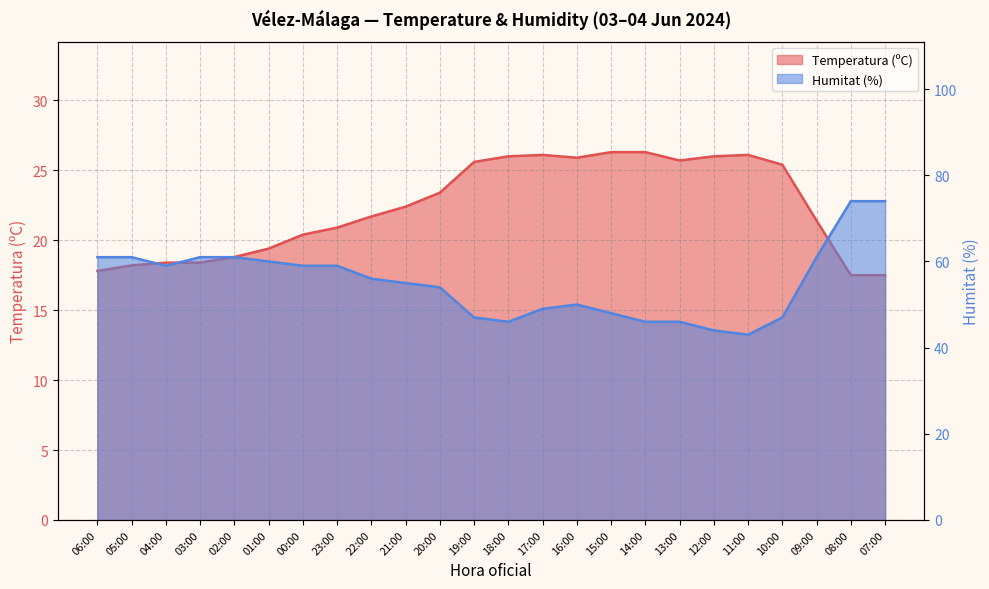

Which series changed the most between 19:00 and 10:00?

Temperatura (ºC)